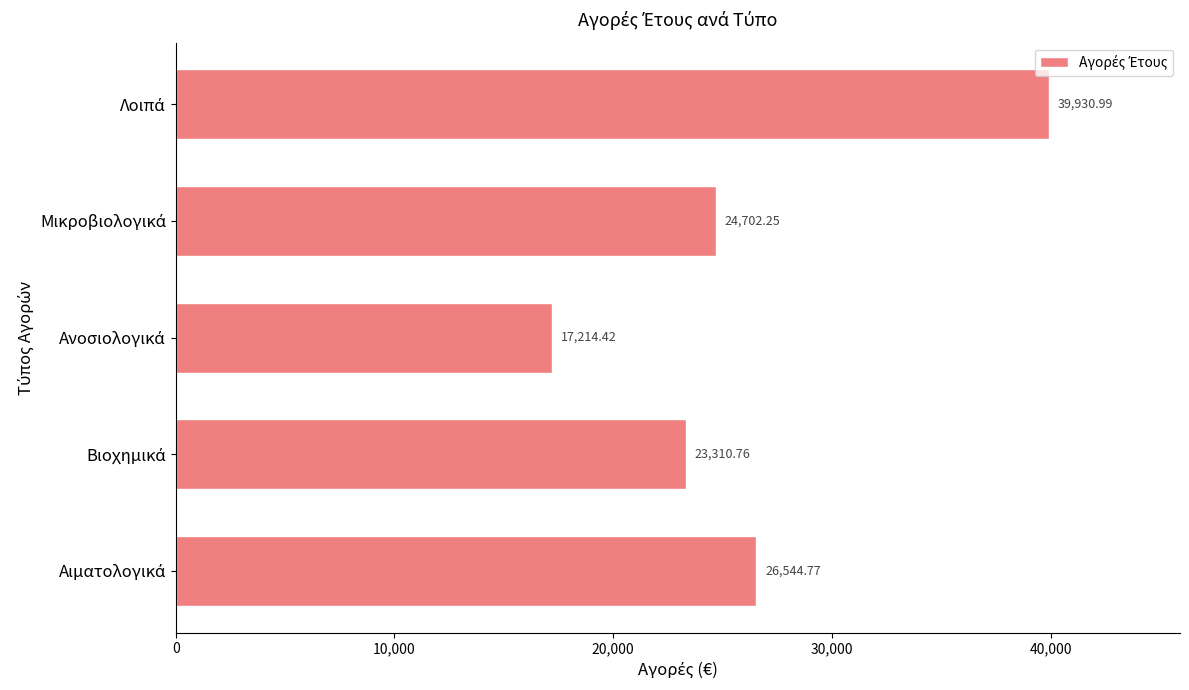

What is the difference between the second highest and second lowest values?

3234.0